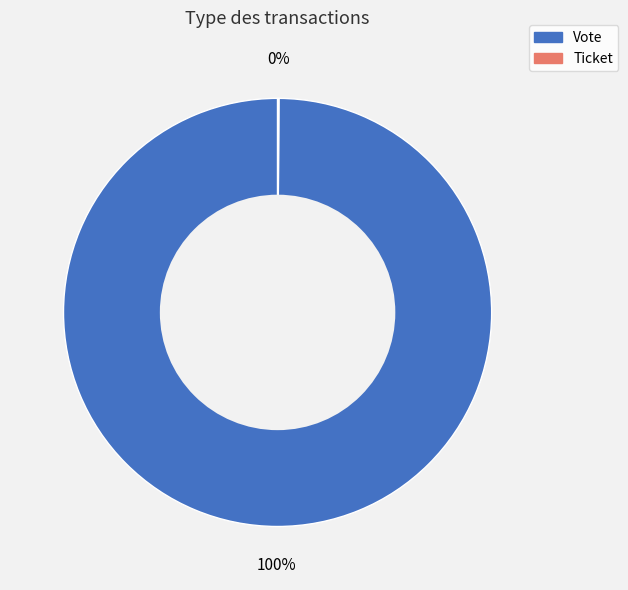

To the nearest percent, what is the difference between the largest and smallest slice percentages?

100%